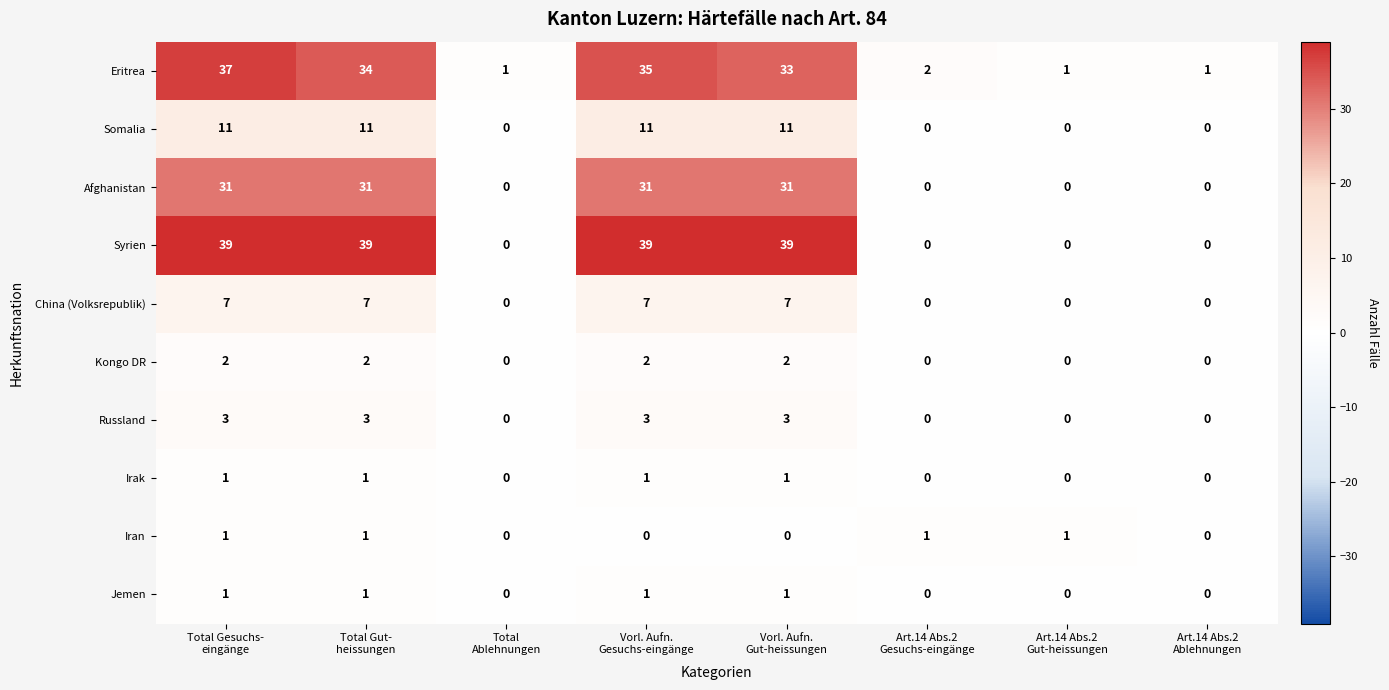

What is the difference between the highest and lowest values at Vorl. Aufn.
Gut-heissungen?

39